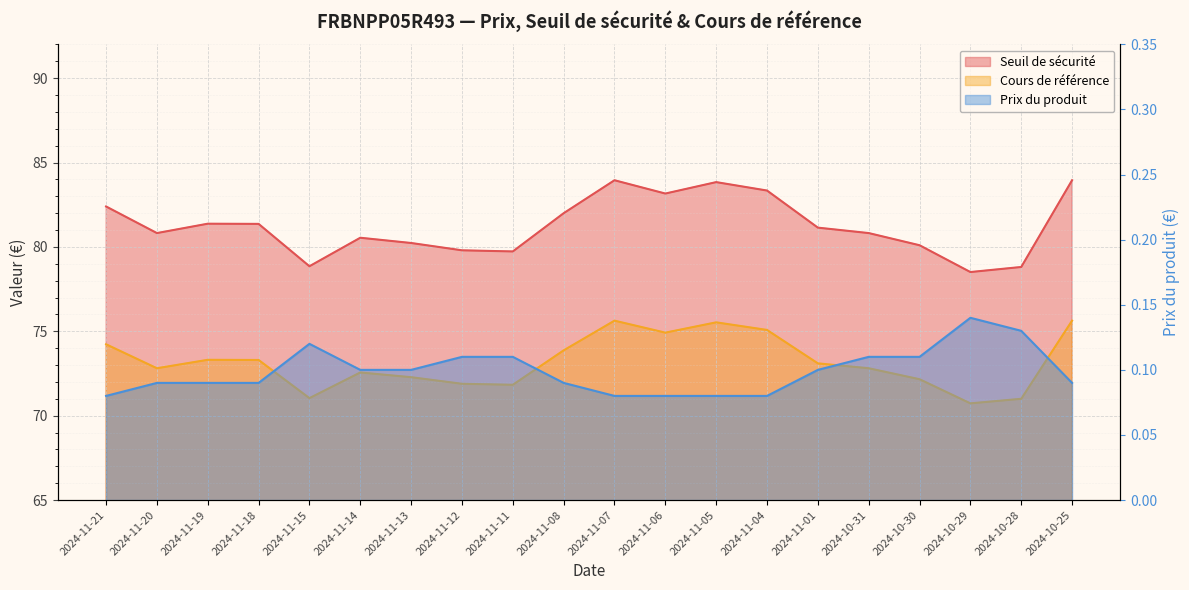

Is the value of Cours de référence at 2024-11-07 greater than the value of Seuil de sécurité at 2024-11-04?

No